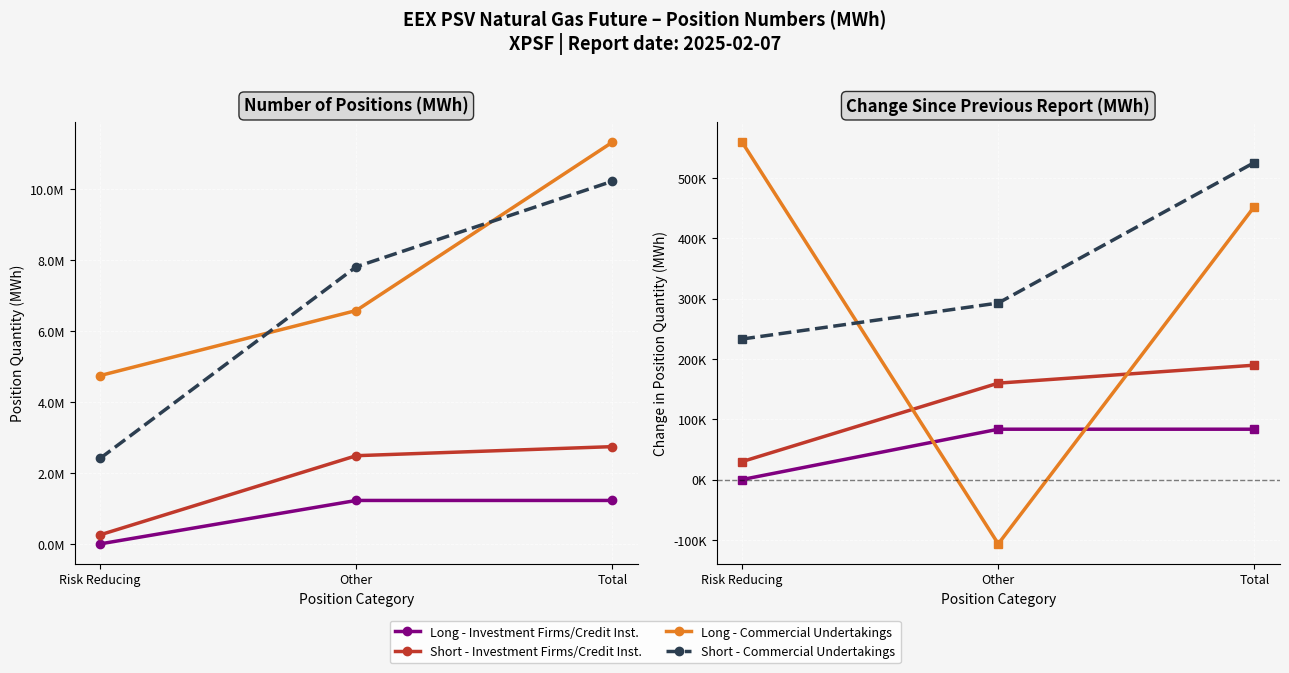

What is the lowest value of the Short - Commercial Undertakings series?

232896